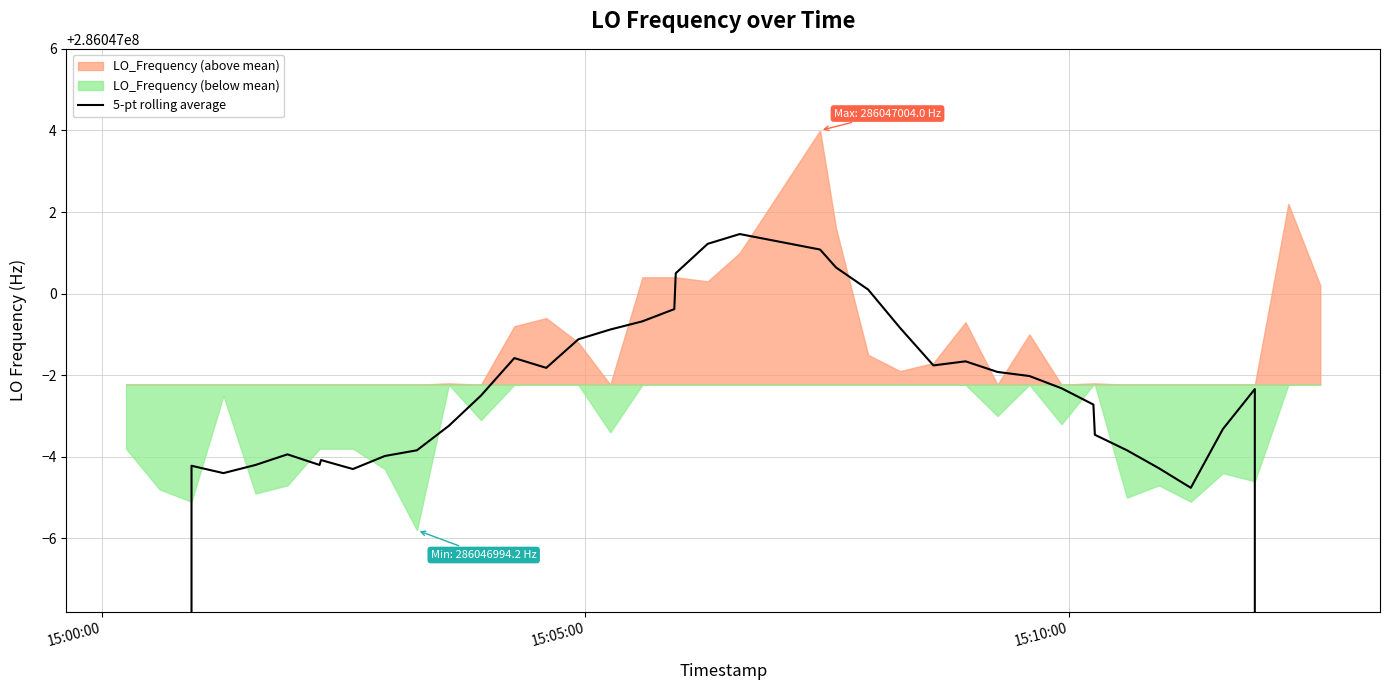

True or false: the data has more than 2 interior local peaks.

True